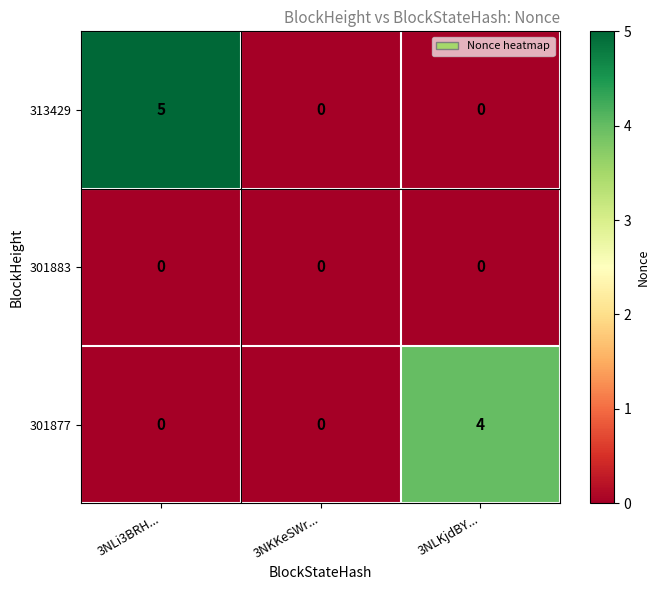

Rank the series by their maximum value, from lowest to highest.

301883, 301877, 313429